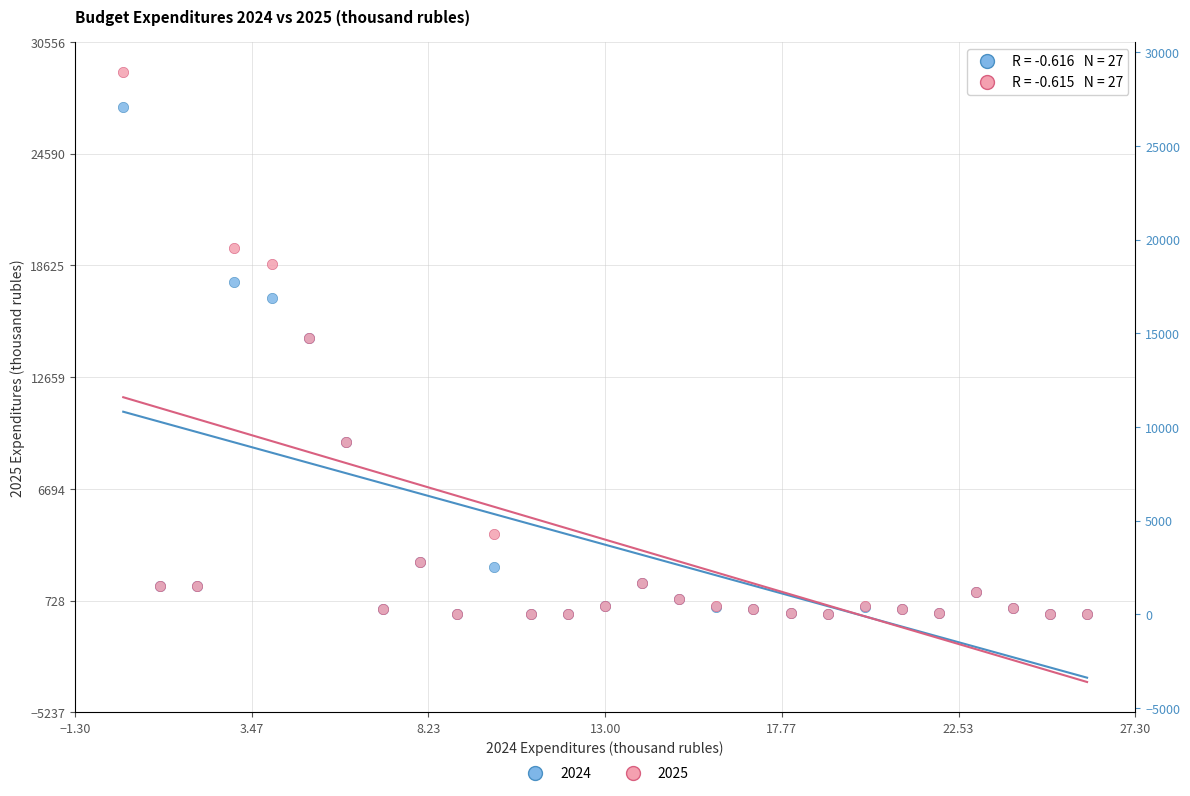

What are all the series names shown in the legend?

2024, 2025